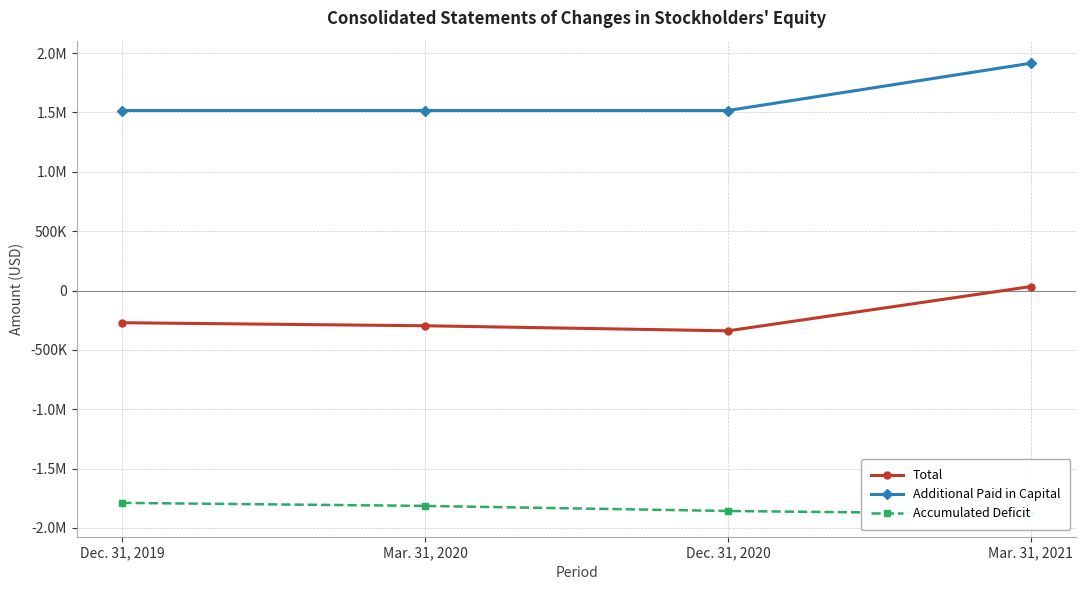

Which has a higher value, Dec. 31, 2019 or Mar. 31, 2020?

Dec. 31, 2019